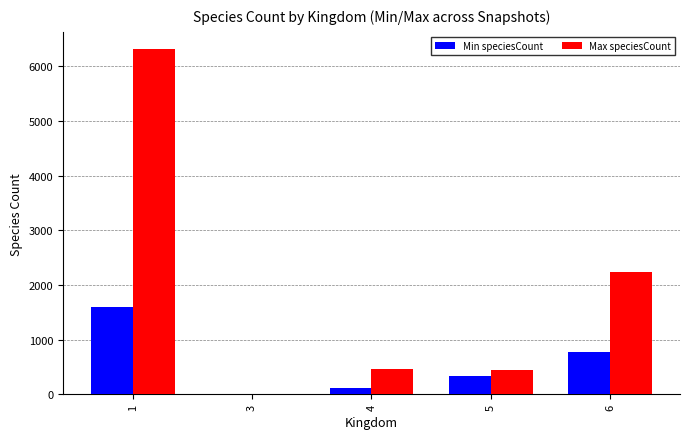

True or false: Max speciesCount has a value of 3550 at 1.

False